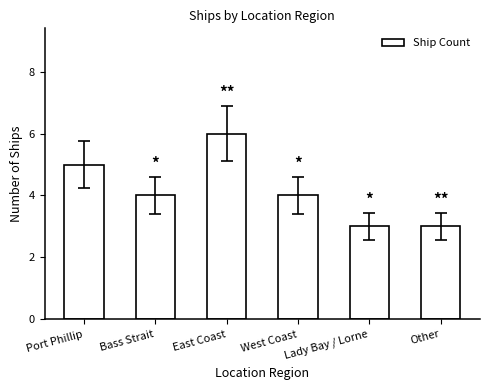

What is the difference between the maximum and minimum values?

3